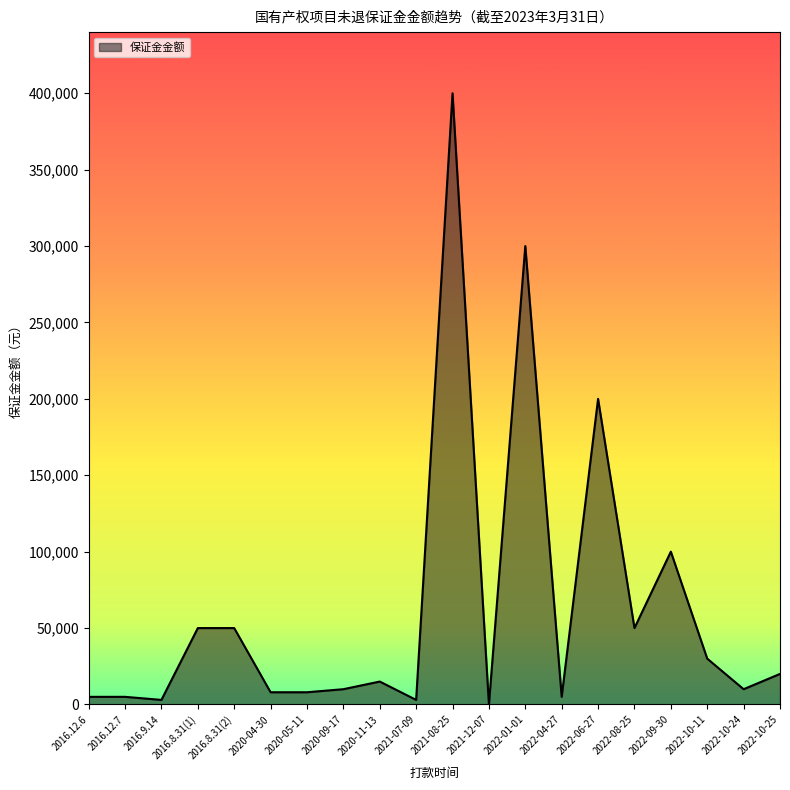

Which has a higher value, 2022-01-01 or 2022-10-25?

2022-01-01